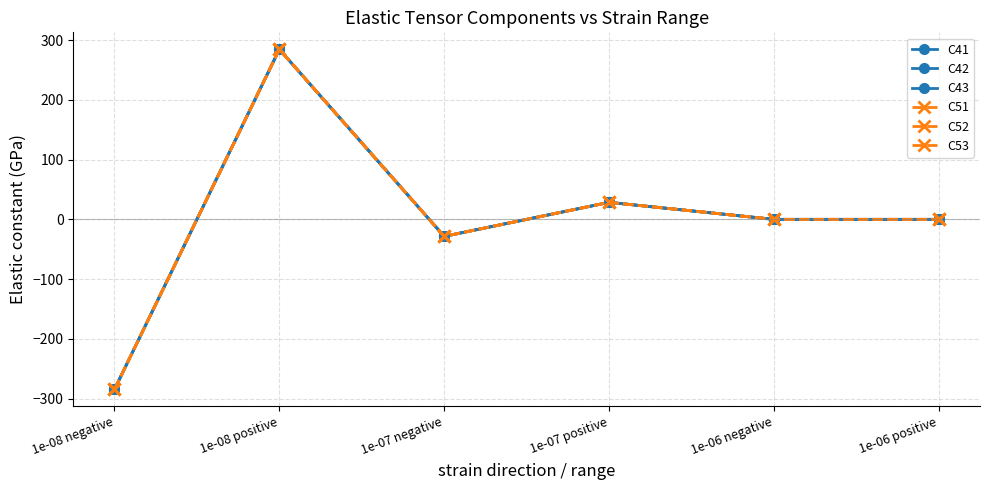

Does the chart have visible grid lines?

Yes